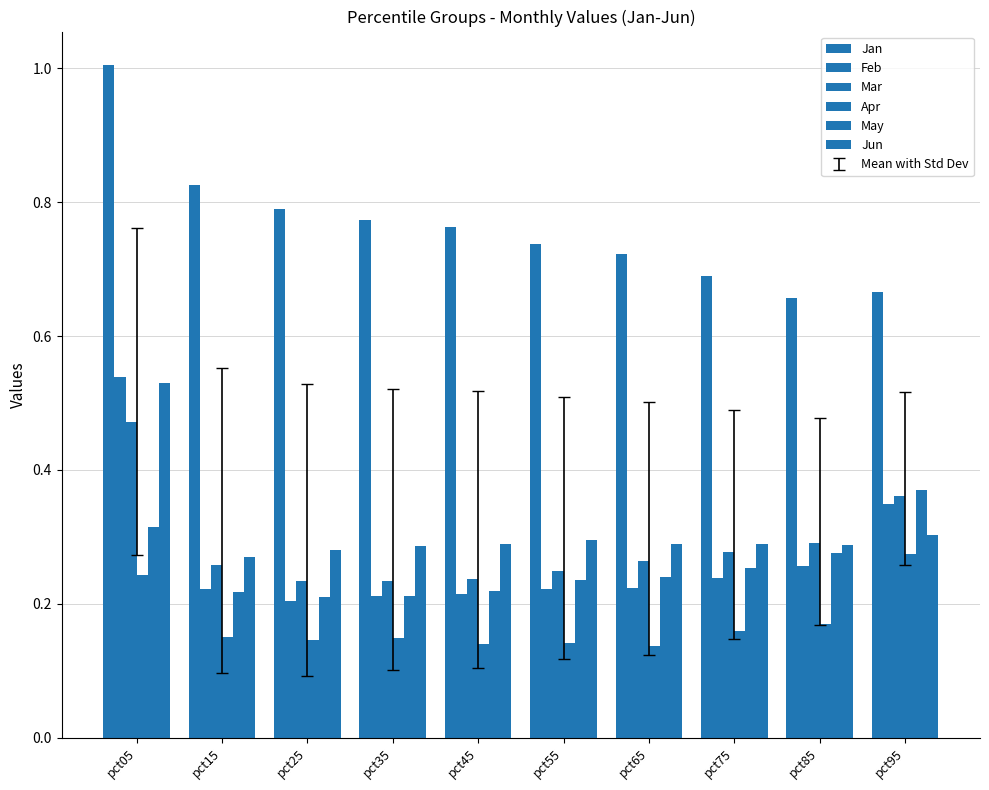

Which series has the largest total across all categories?

Jan